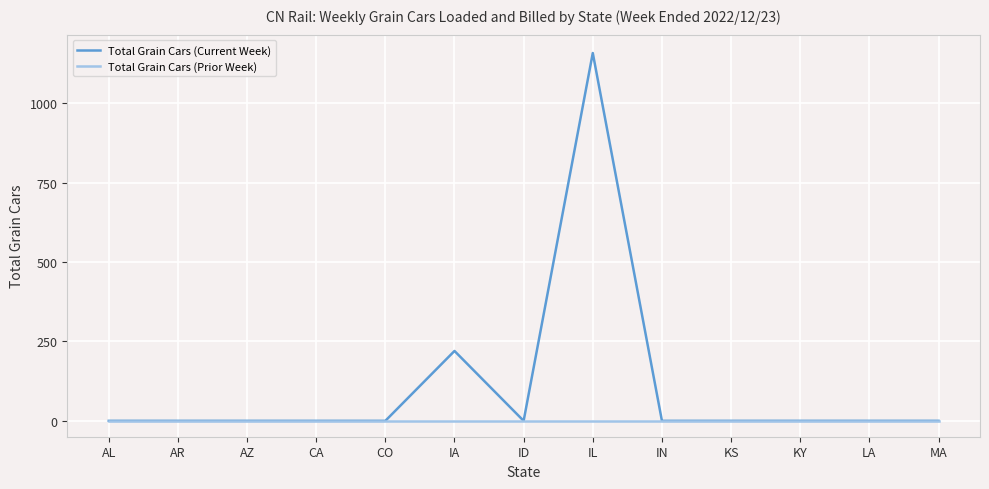

At which label does Total Grain Cars (Current Week) reach its peak?

IL